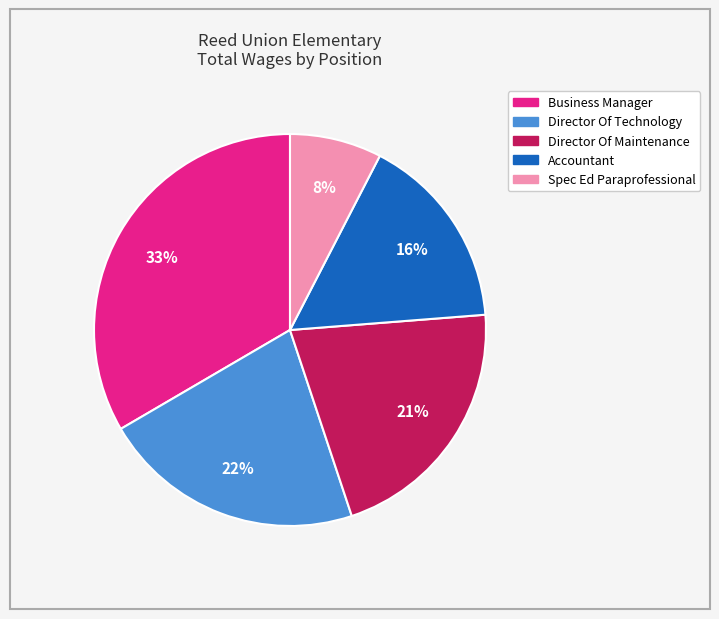

Combined, do Director Of Maintenance and Business Manager account for over 50%?

Yes